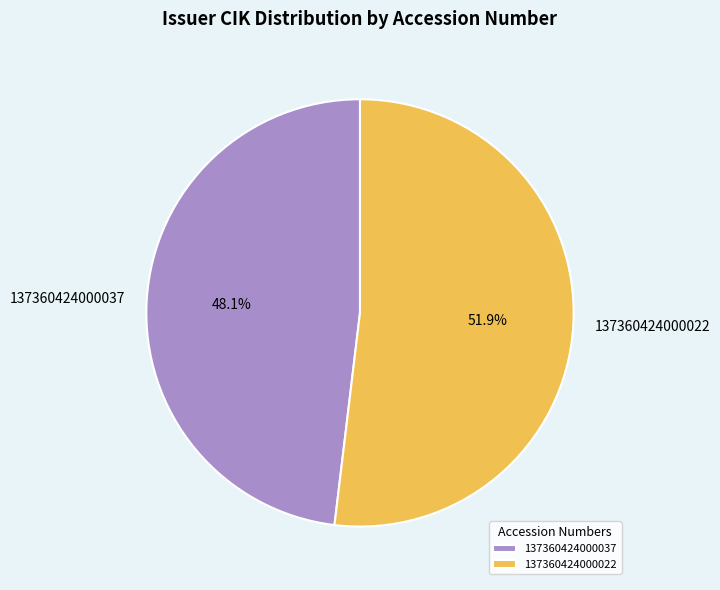

The 137360424000022 slice represents 52% of the pie. True or false?

True